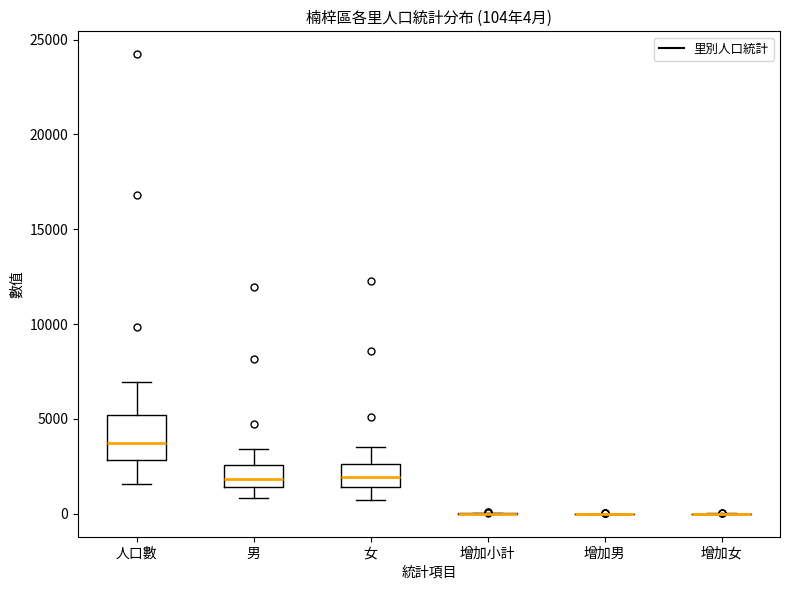

Comparing the boxes themselves (not the whiskers), which one is the tallest?

人口數